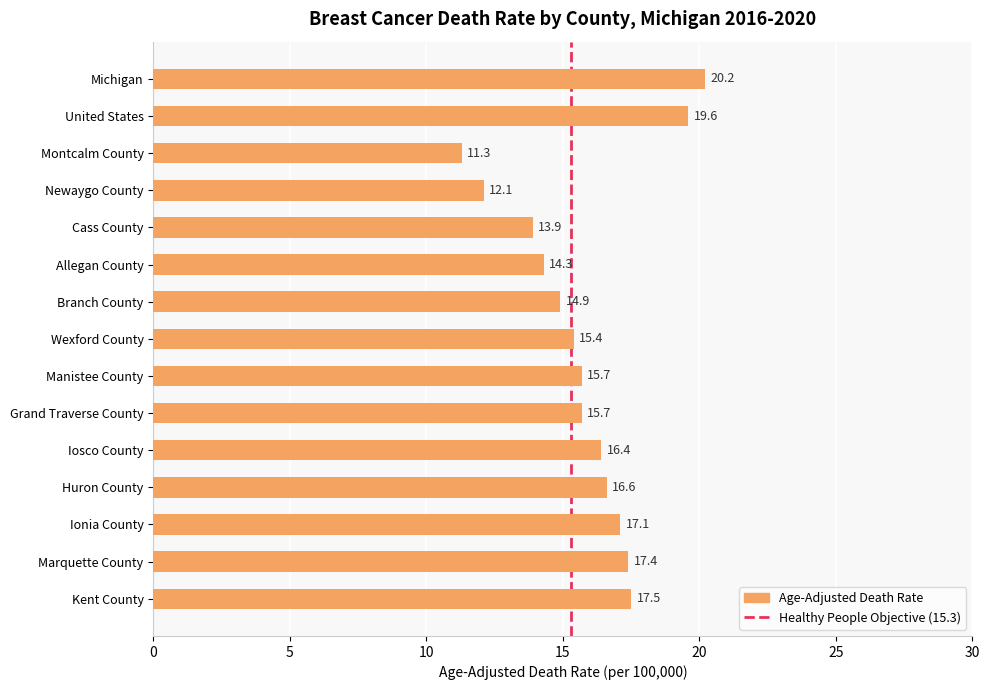

What position from the top is Ionia County?

13